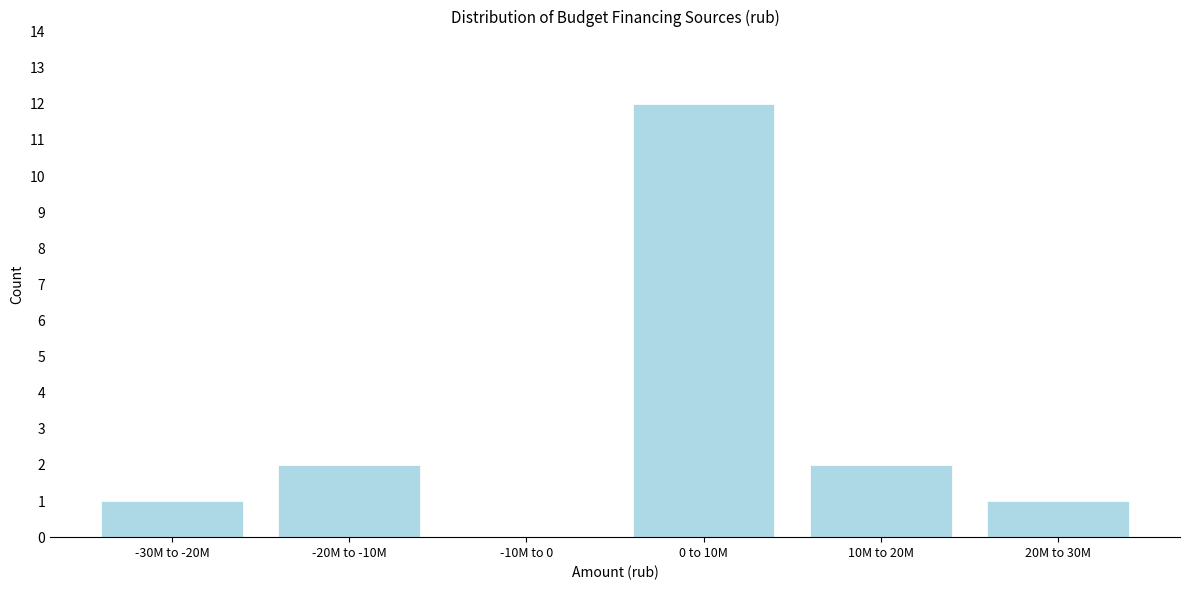

Reading left to right, list all the values displayed in this chart.

-30M to -20M=1	-20M to -10M=2	-10M to 0=0	0 to 10M=12	10M to 20M=2	20M to 30M=1